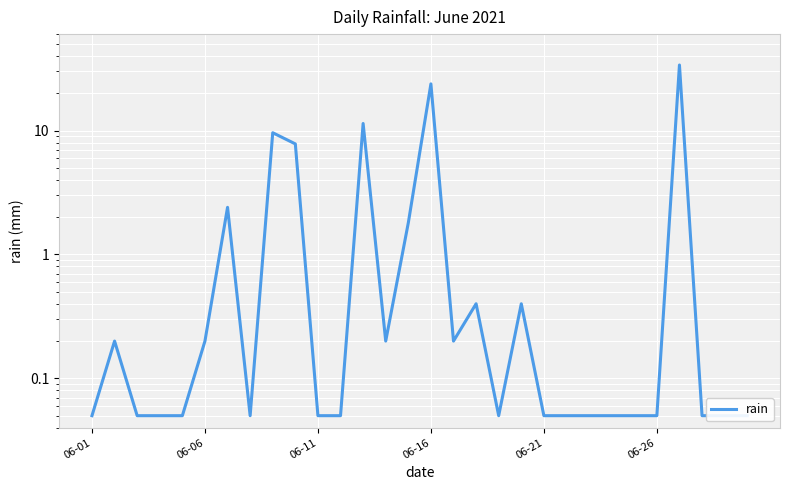

How many points are lower than both their immediate neighbors (excluding endpoints)?

4